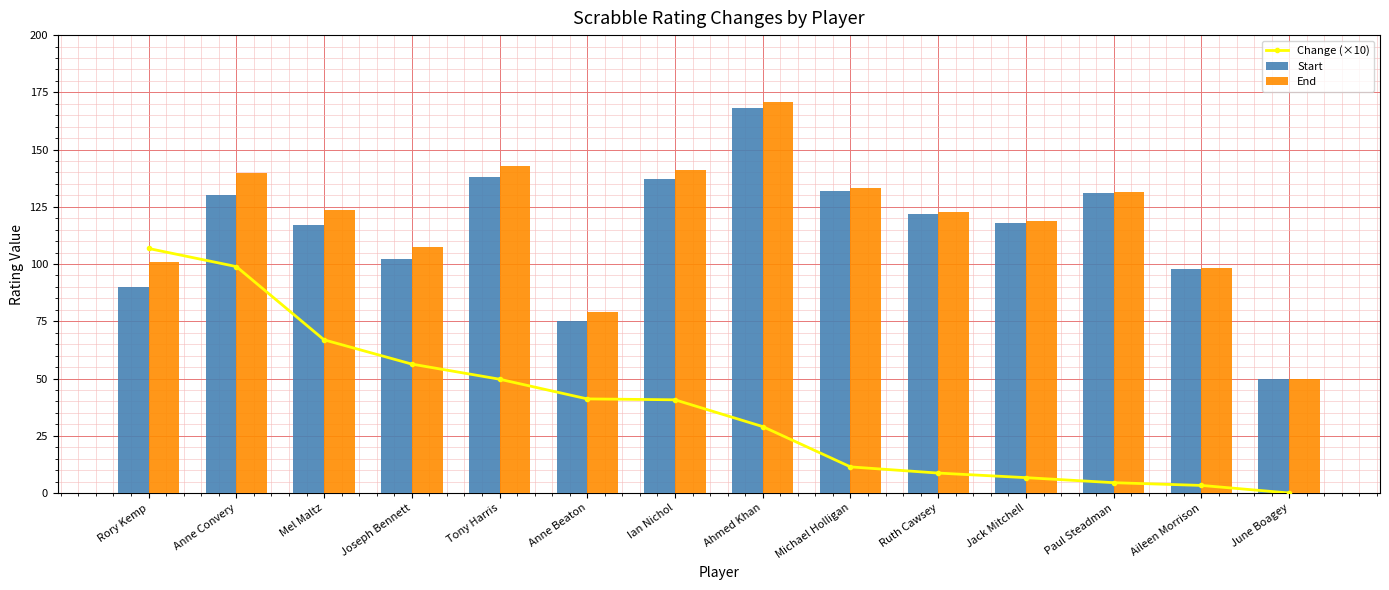

What is the average value of the Start series?

114.9